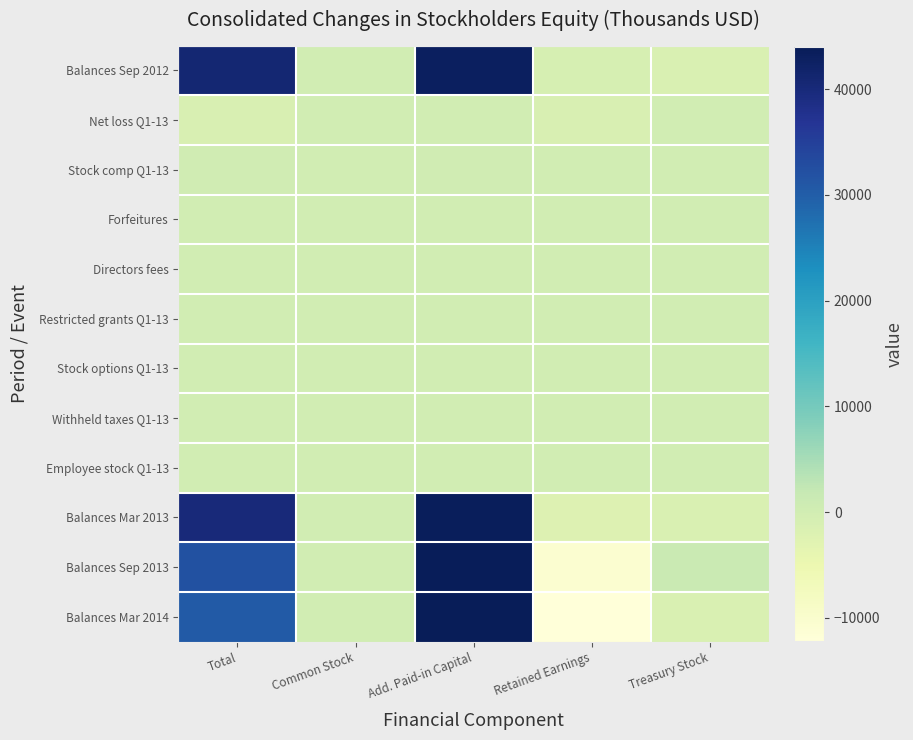

What is the minimum value shown in the chart?

-12152